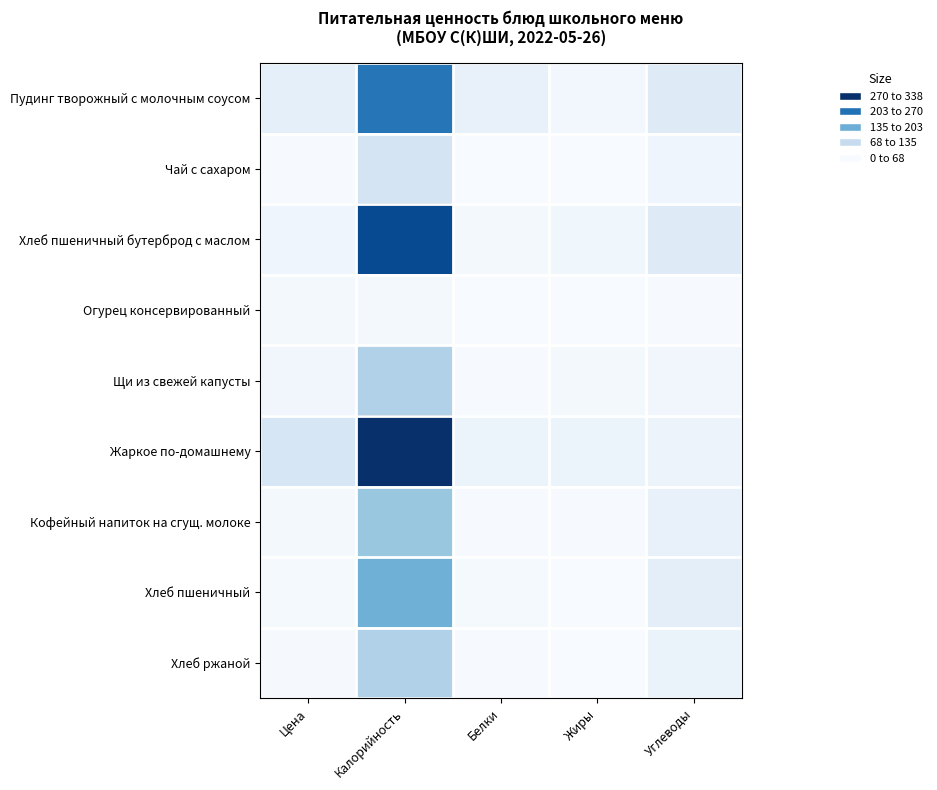

Between Белки and Жиры, which is larger?

Белки